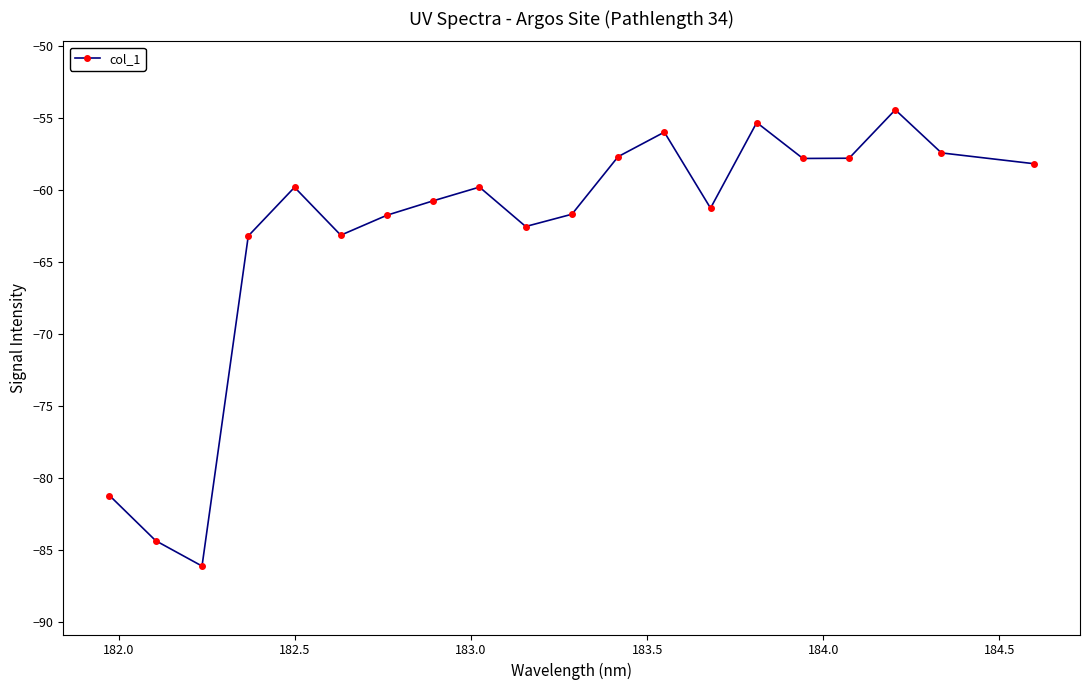

How many interior local peaks (higher than both neighbors) does the data have?

5